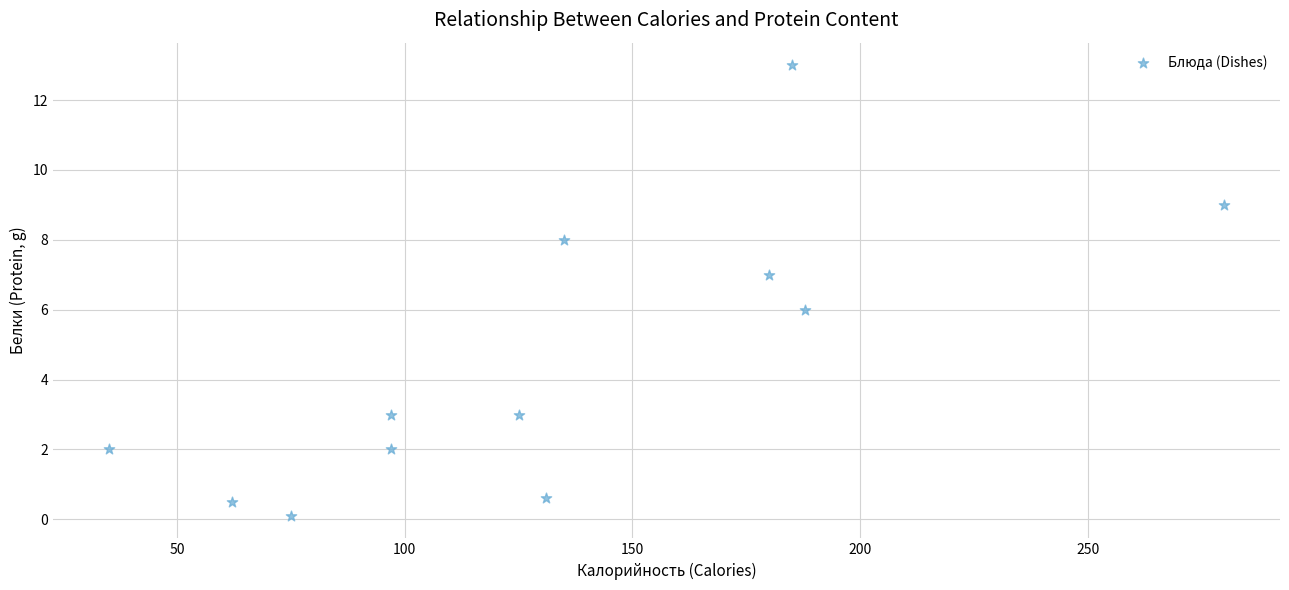

What is the range of Y values (max minus min)?

12.9